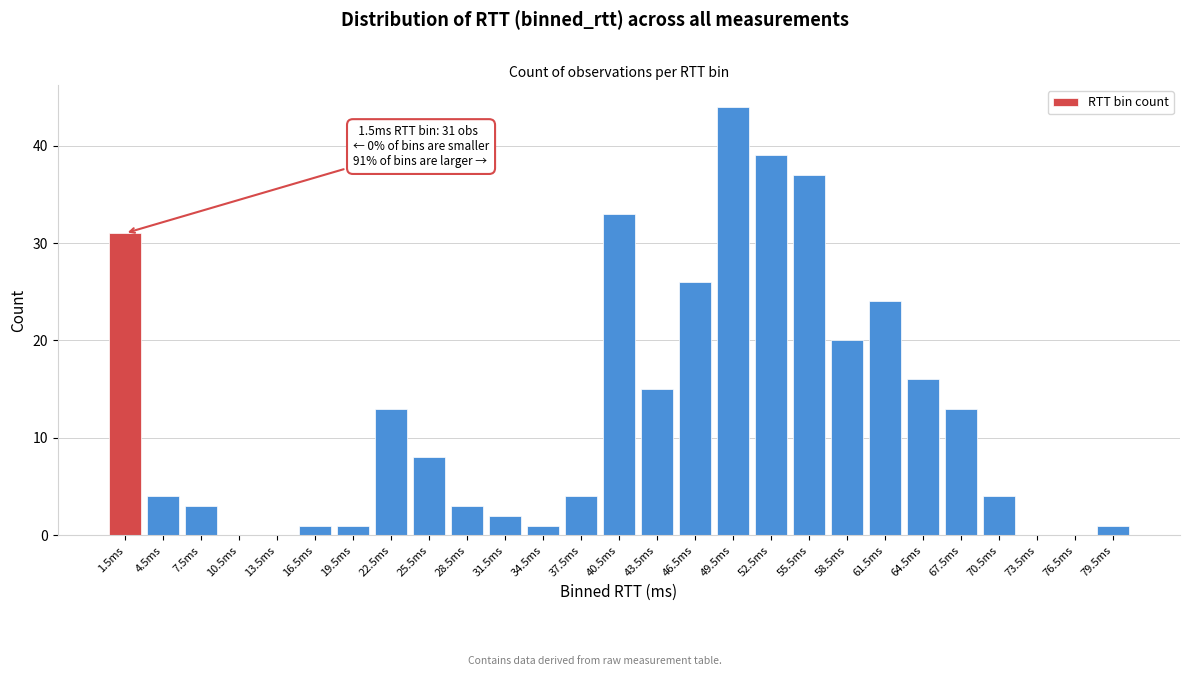

Reading left to right, transcribe all the data shown in this chart.

1.5ms=31	4.5ms=4	7.5ms=3	10.5ms=0	13.5ms=0	16.5ms=1	19.5ms=1	22.5ms=13	25.5ms=8	28.5ms=3	31.5ms=2	34.5ms=1	37.5ms=4	40.5ms=33	43.5ms=15	46.5ms=26	49.5ms=44	52.5ms=39	55.5ms=37	58.5ms=20	61.5ms=24	64.5ms=16	67.5ms=13	70.5ms=4	73.5ms=0	76.5ms=0	79.5ms=1